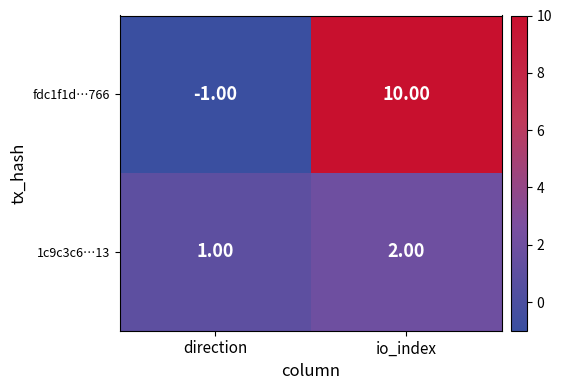

At which category is the sum across all series the highest?

io_index